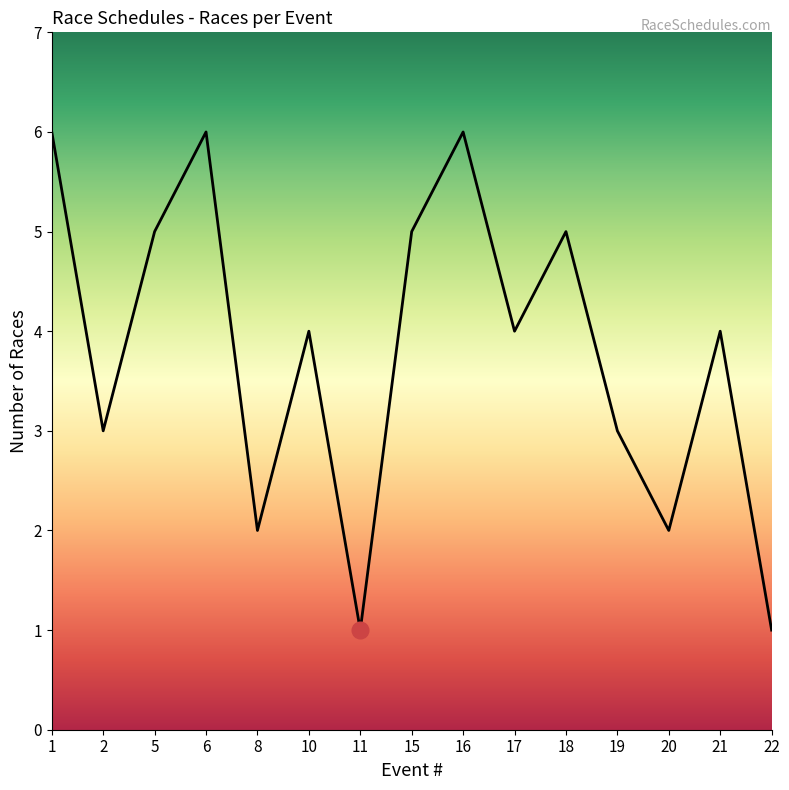

How many lines are shown in the chart?

1